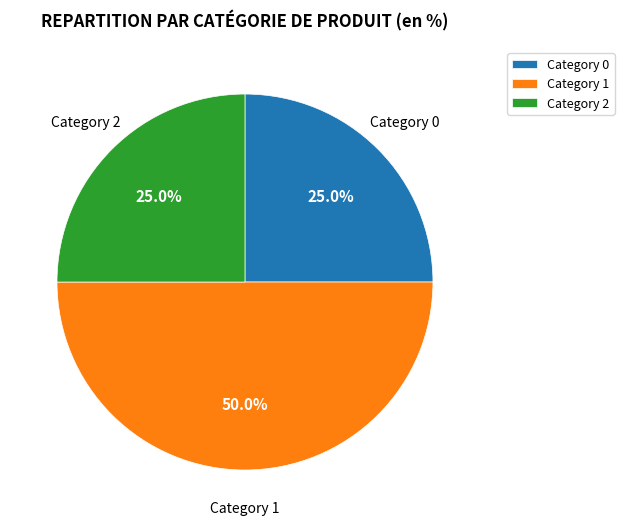

How many slices are in this pie chart?

3